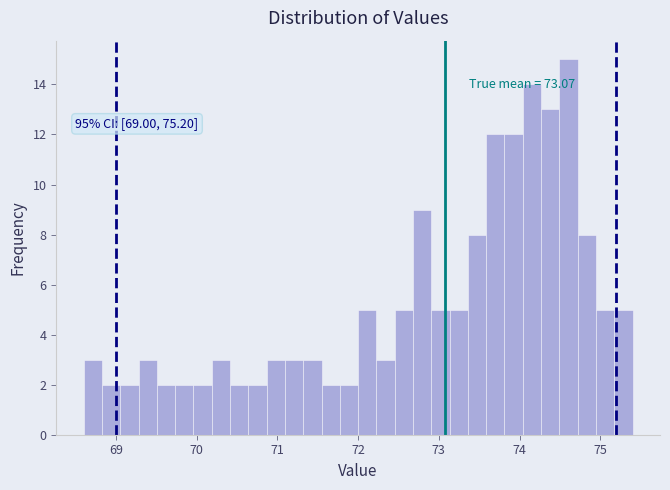

Around what value on the x-axis is the tallest bar? Give the approximate position of its centre, as read against the axis.

74.6